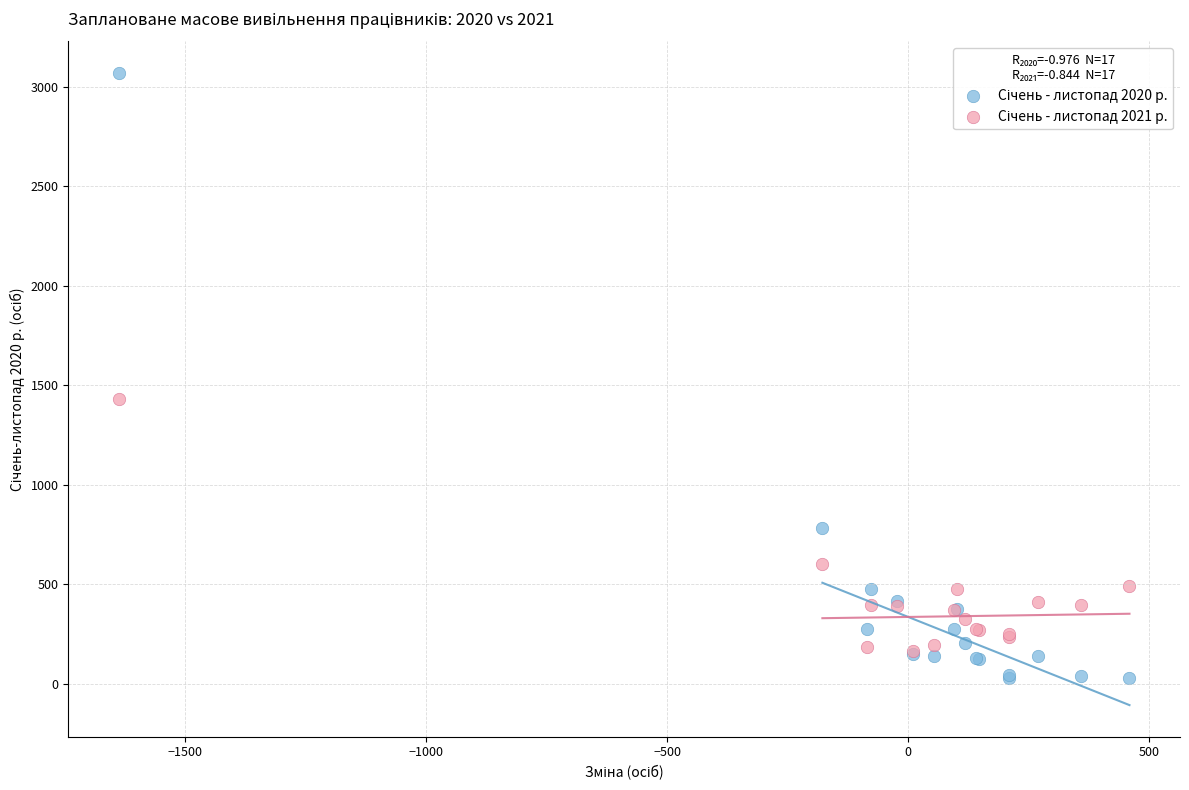

Across all series, what Y value is closest to 1548?

1432